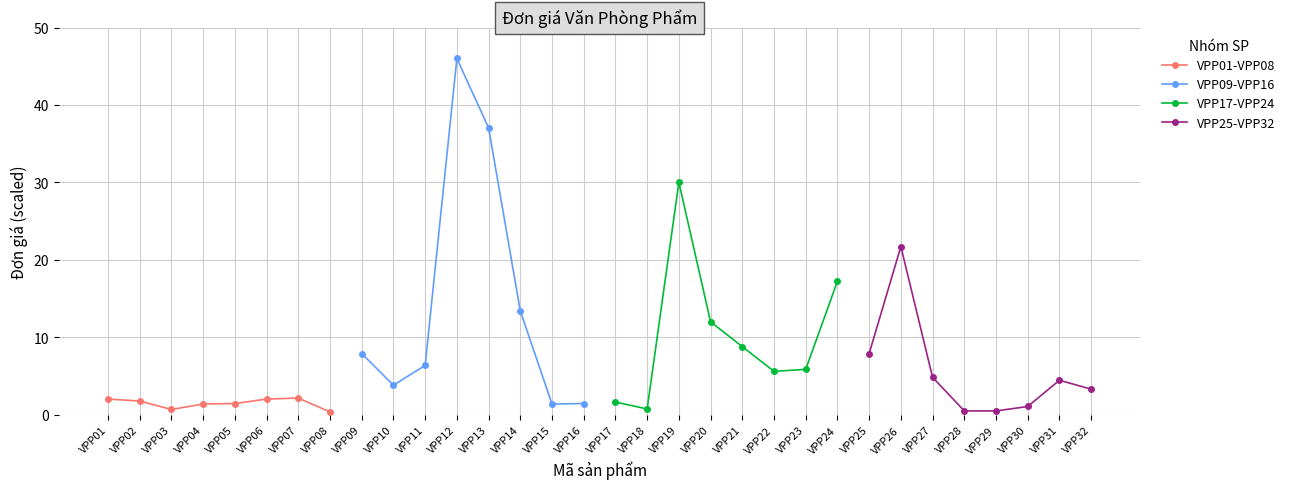

The VPP01-VPP08 series shows 2.2 at VPP07. True or false?

True